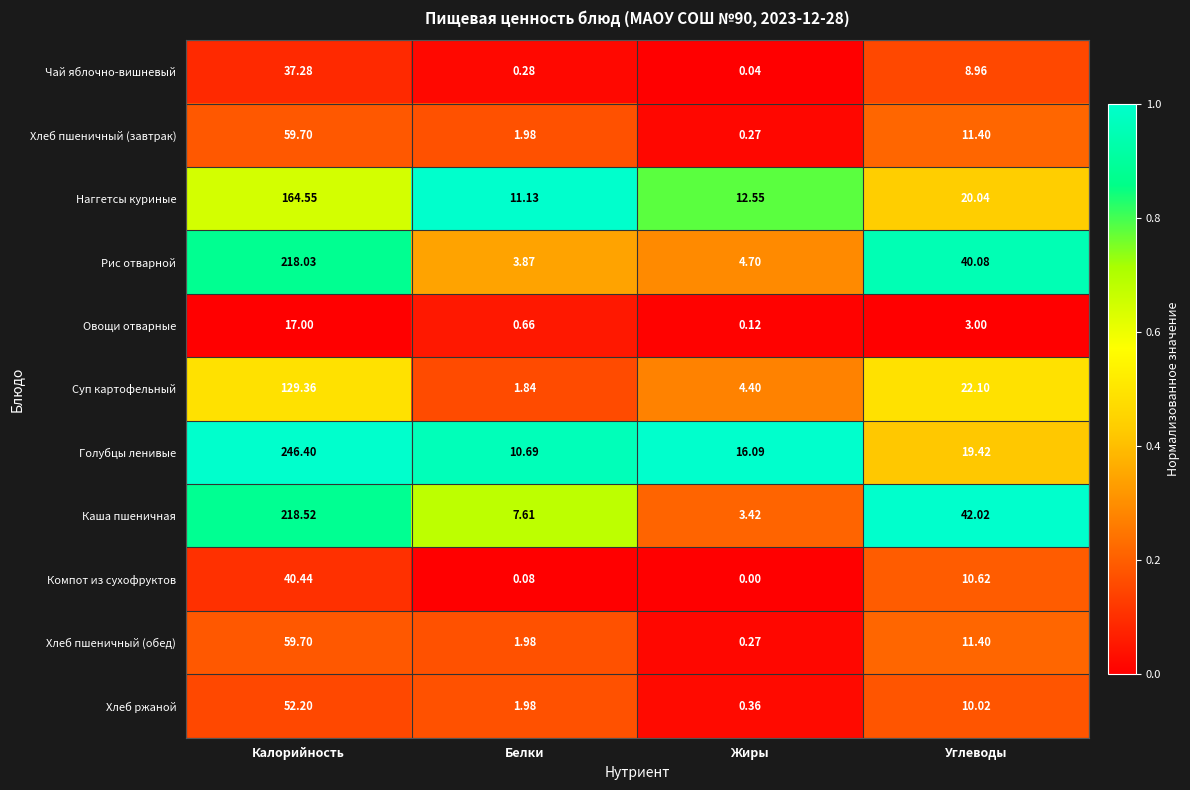

What is the difference between the highest and lowest values at Калорийность?

229.4